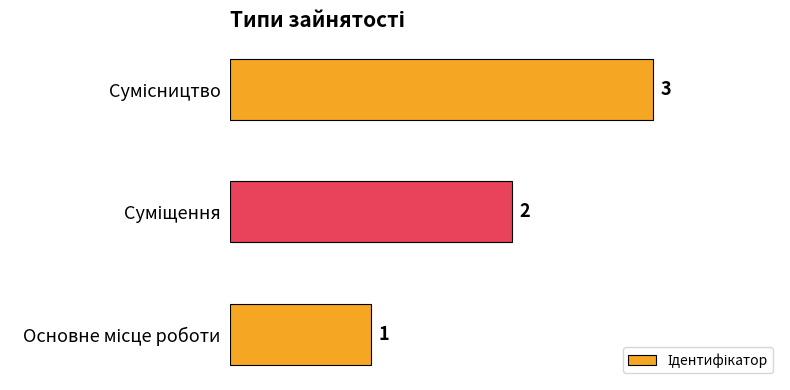

What is the greatest value displayed?

3